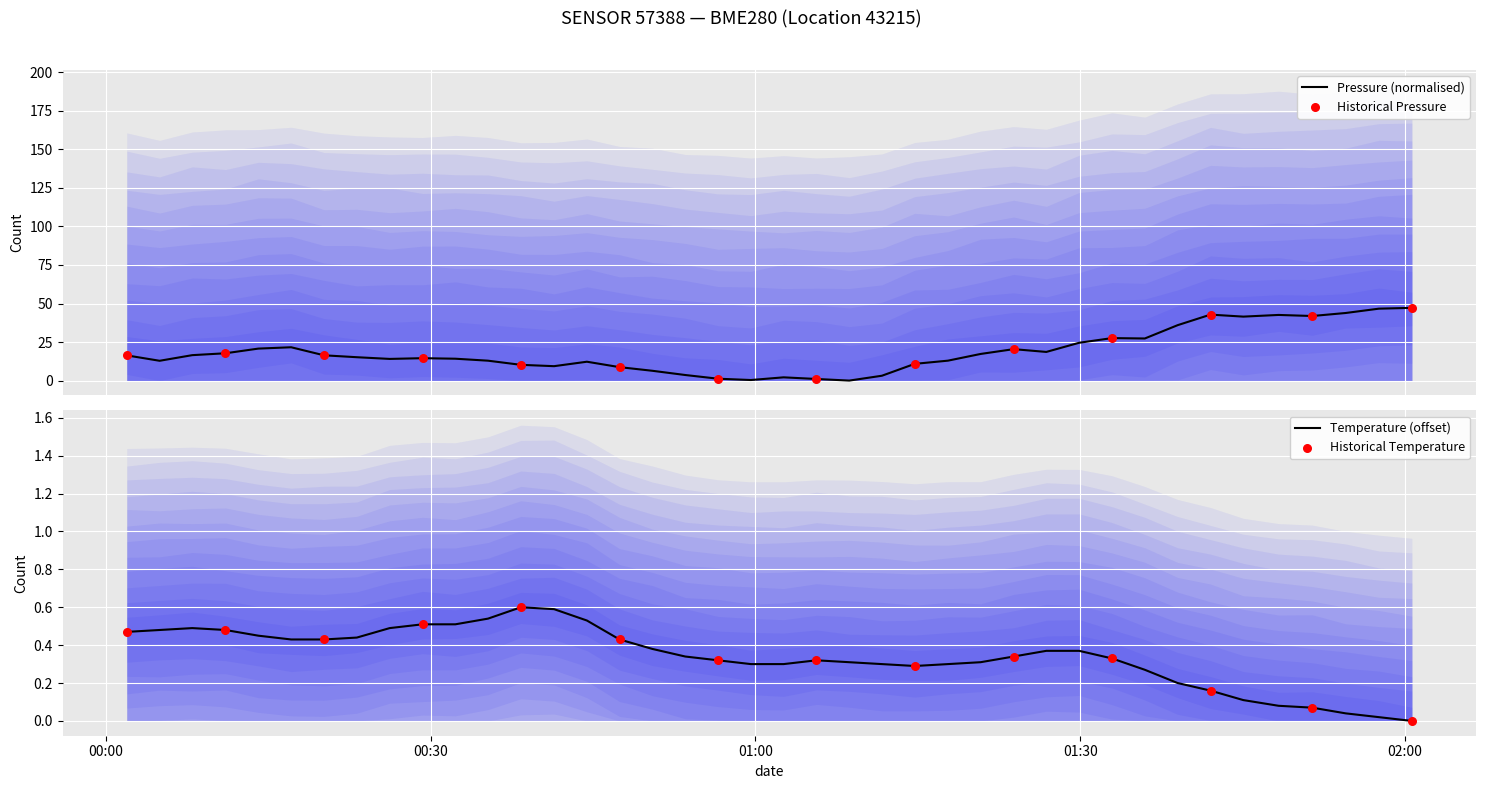

What is the highest value of the Pressure (normalised) series?

47.2